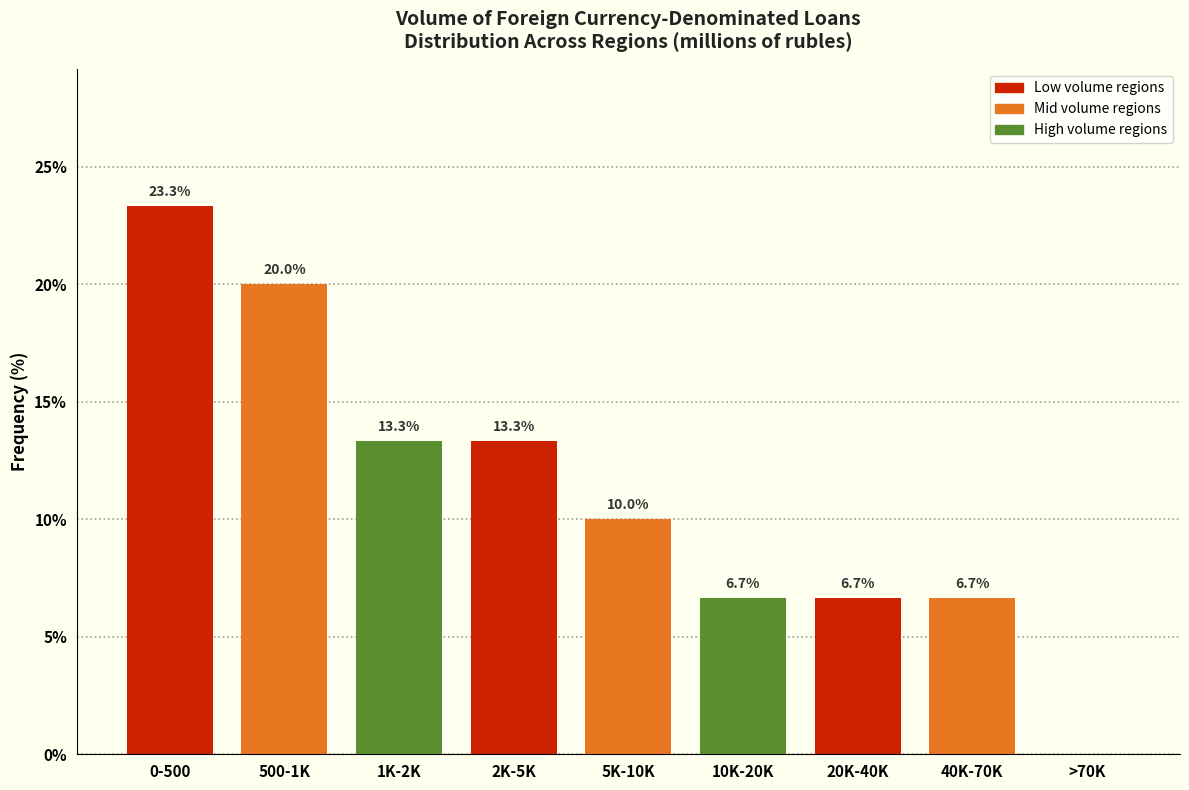

Reading right to left, extract all data points from this chart.

>70K=0.0	40K-70K=6.7	20K-40K=6.7	10K-20K=6.7	5K-10K=10.0	2K-5K=13.3	1K-2K=13.3	500-1K=20.0	0-500=23.3